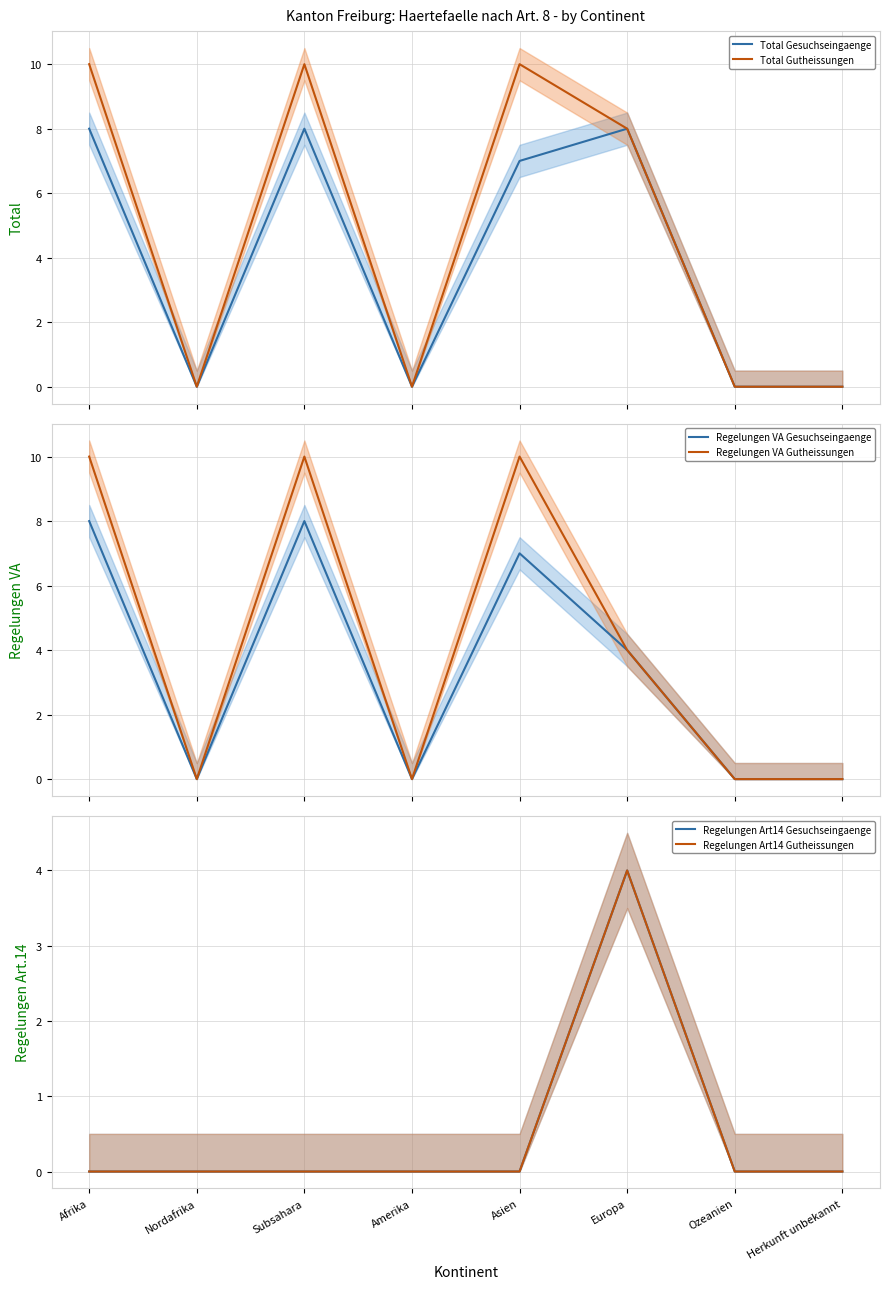

At which label is Regelungen VA Gesuchseingaenge closest to 4?

Europa